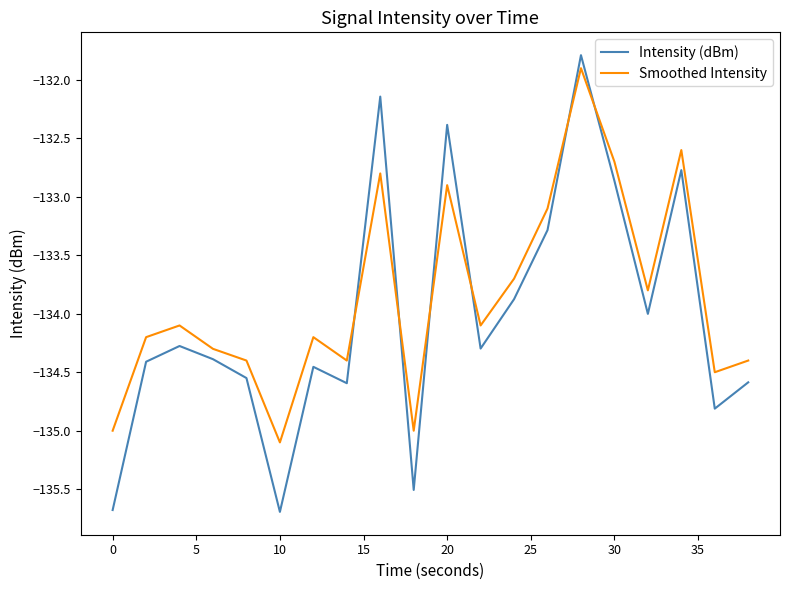

What is the smallest value displayed?

-135.7